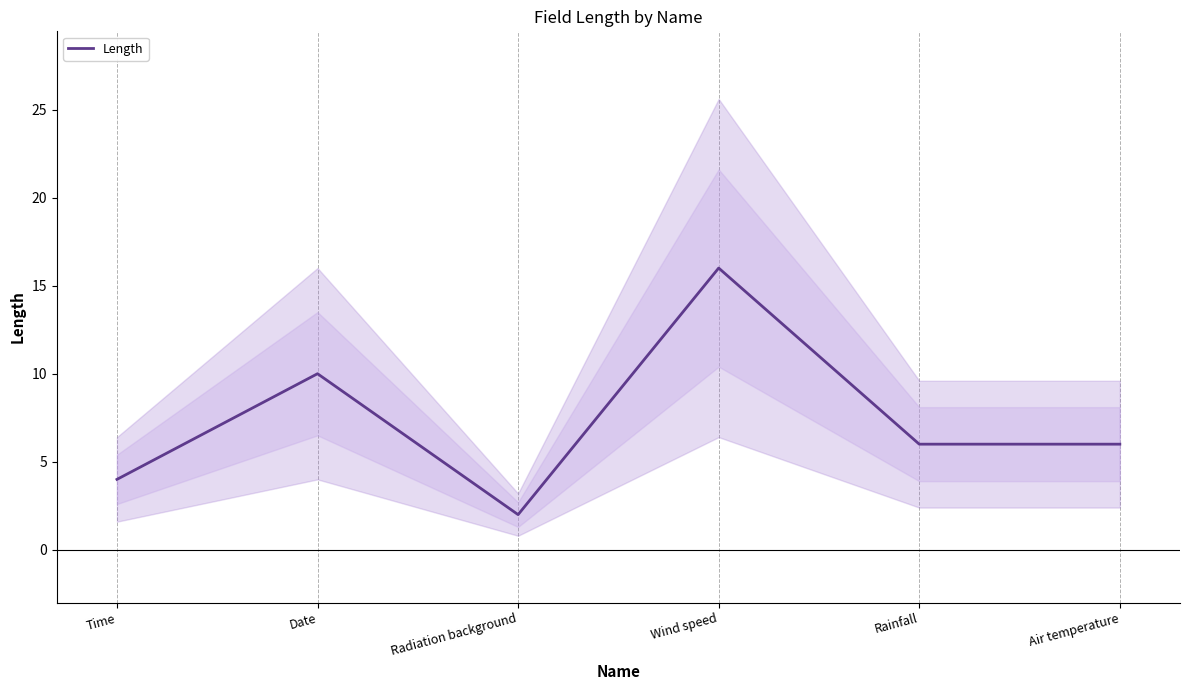

Is this an area chart (filled region under the line)?

No